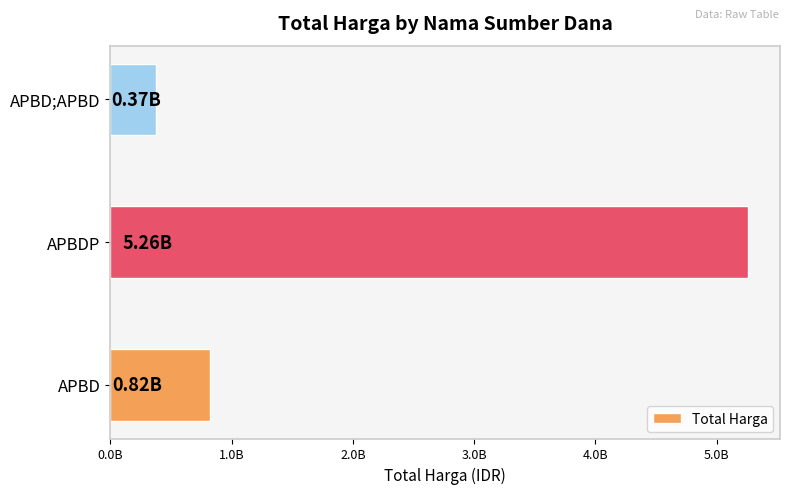

Count the number of data series in this chart.

1